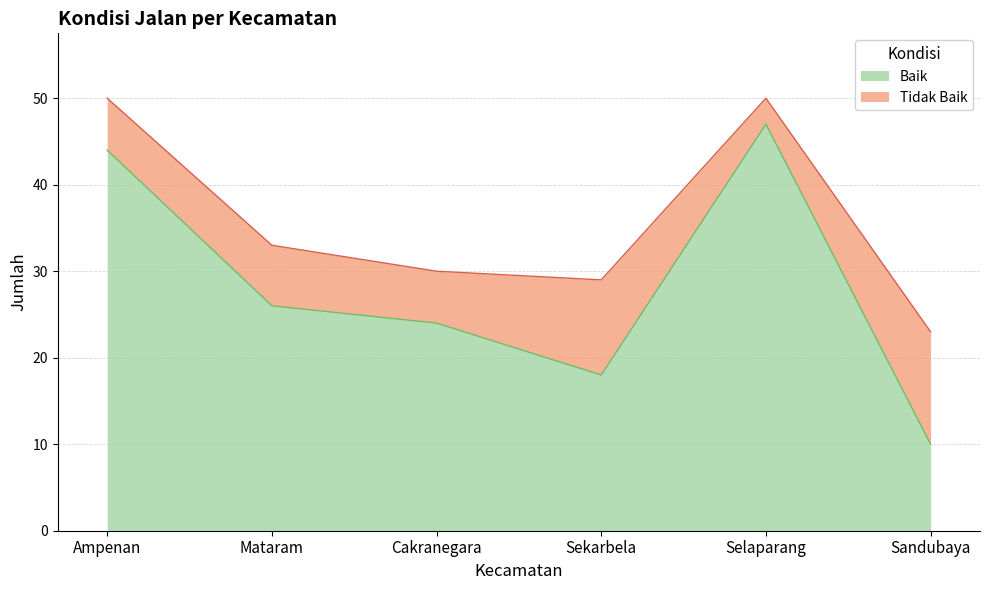

What is the ratio of the value at Cakranegara to the value at Ampenan?

0.5